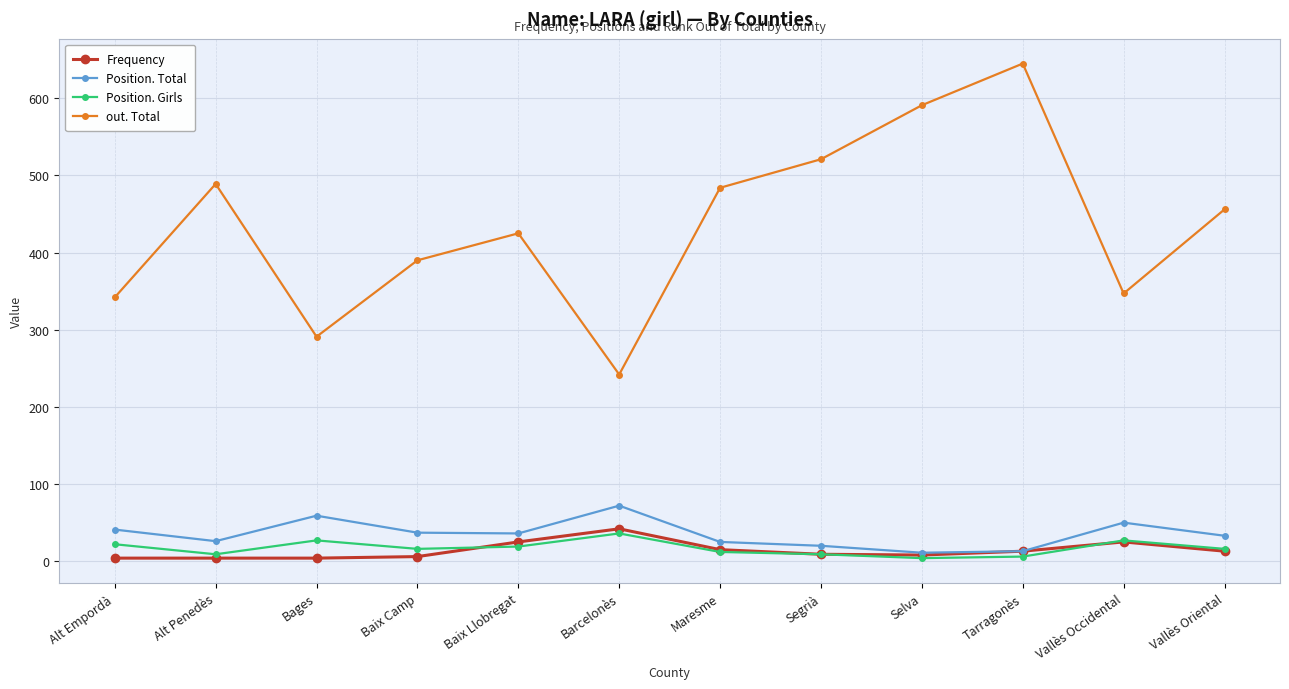

What is the sum of the out. Total values at Segrià and Selva?

1112